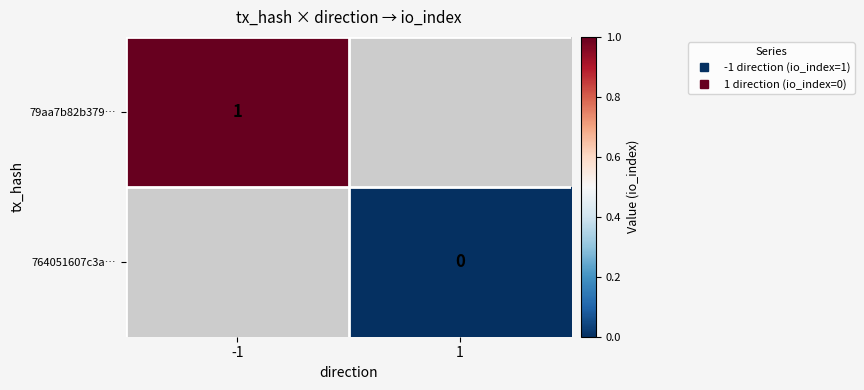

Count the number of categories in the chart.

2